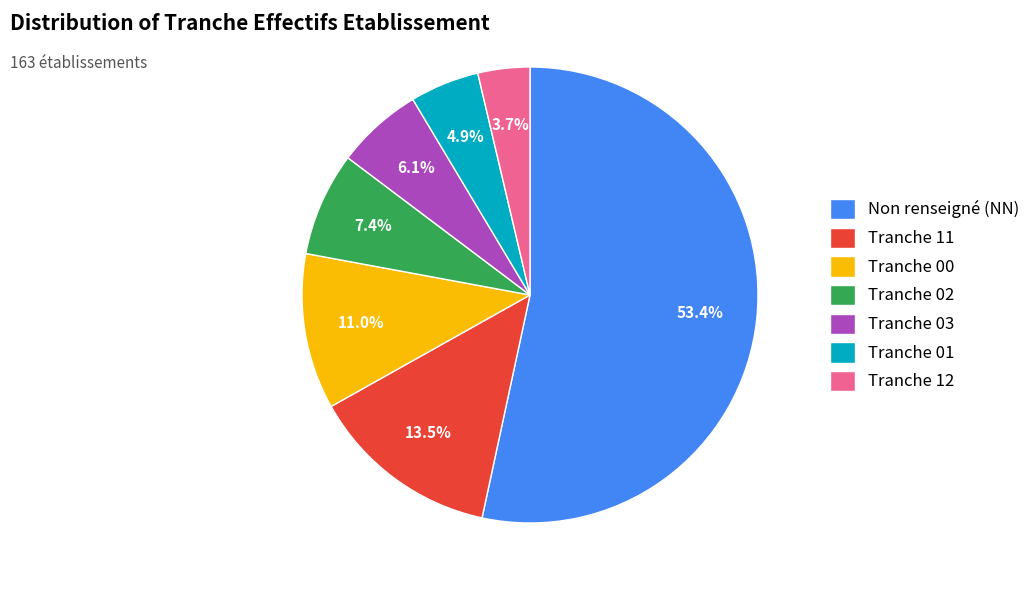

What is the largest slice in the pie chart?

Non renseigné (NN)